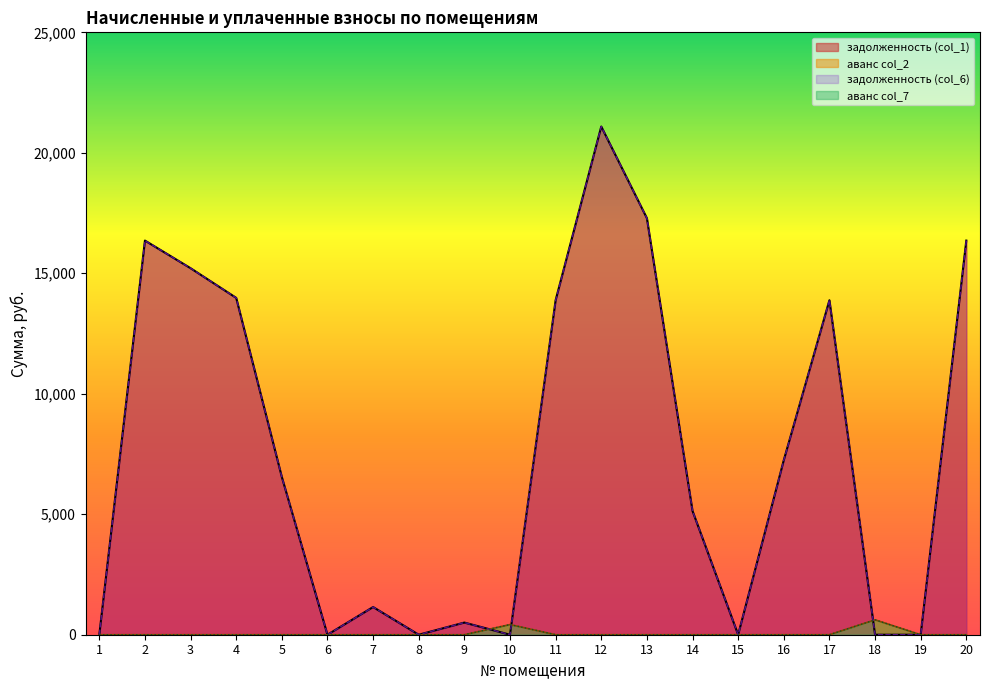

True or false: аванс col_7 and аванс col_2 intersect in this chart.

False